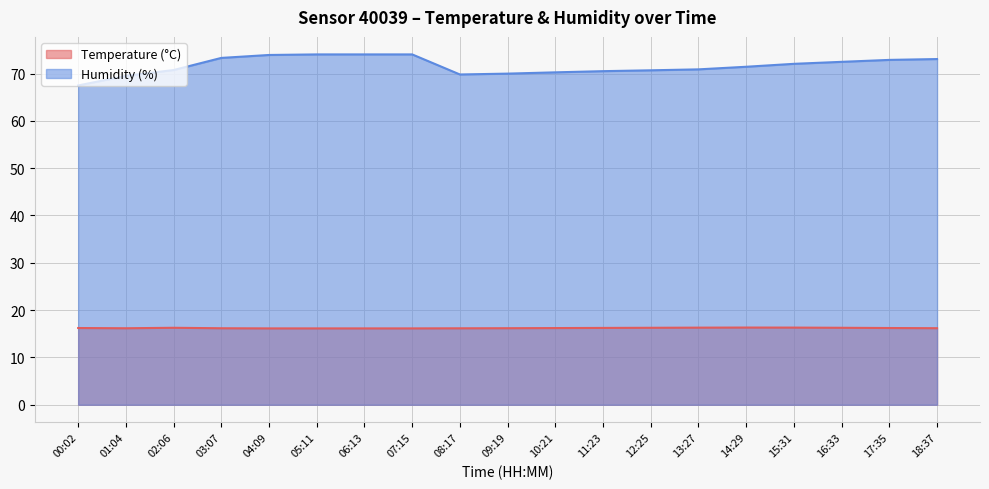

What is the label of the 12th point from the right?

07:15